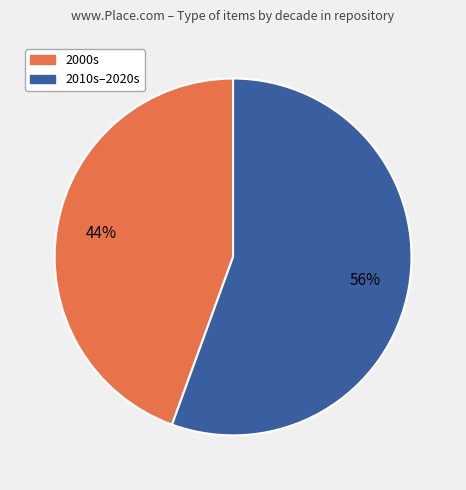

To the nearest percent, what is the average slice percentage?

50%